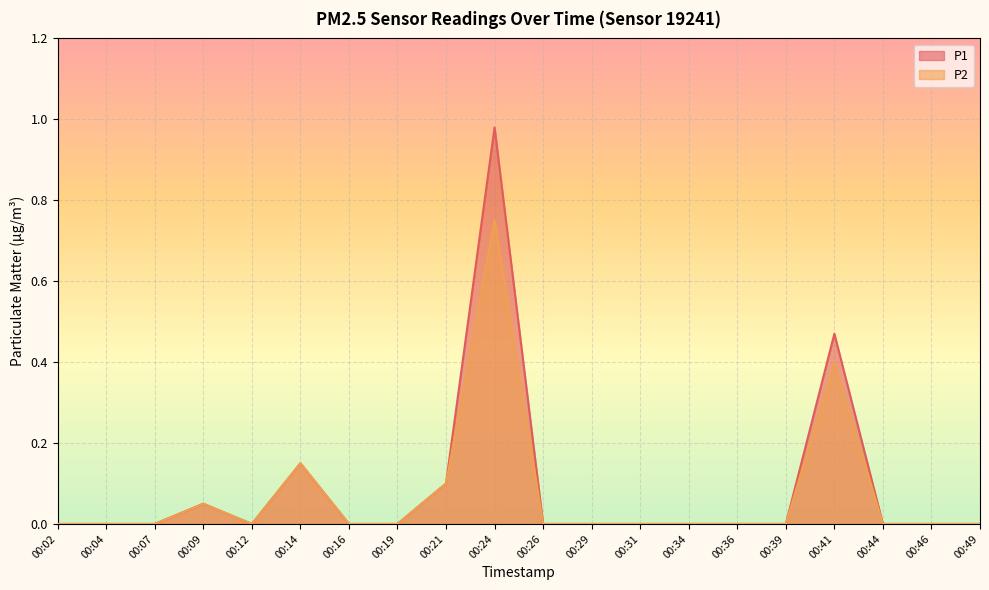

Between 00:39 and 00:29, which is larger?

00:39